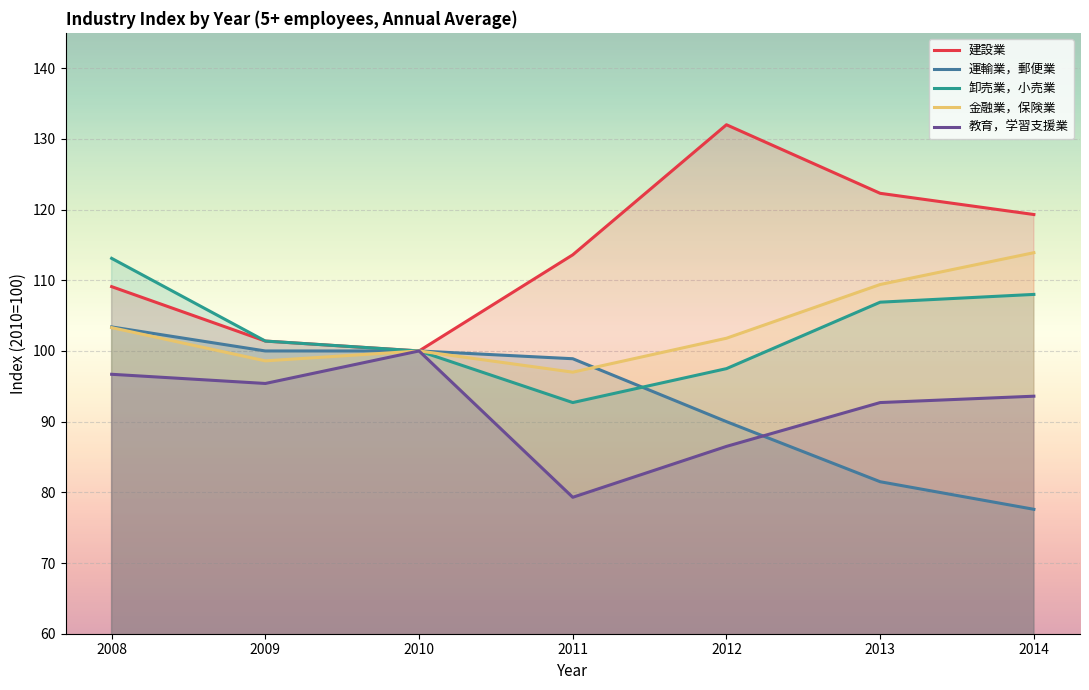

Which series has the widest spread of values?

建設業